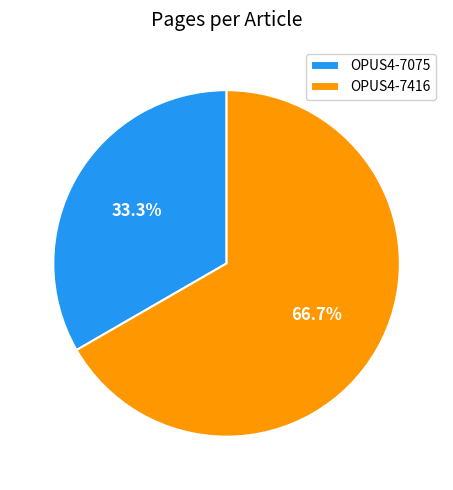

Is there any slice that represents more than half of the pie?

Yes